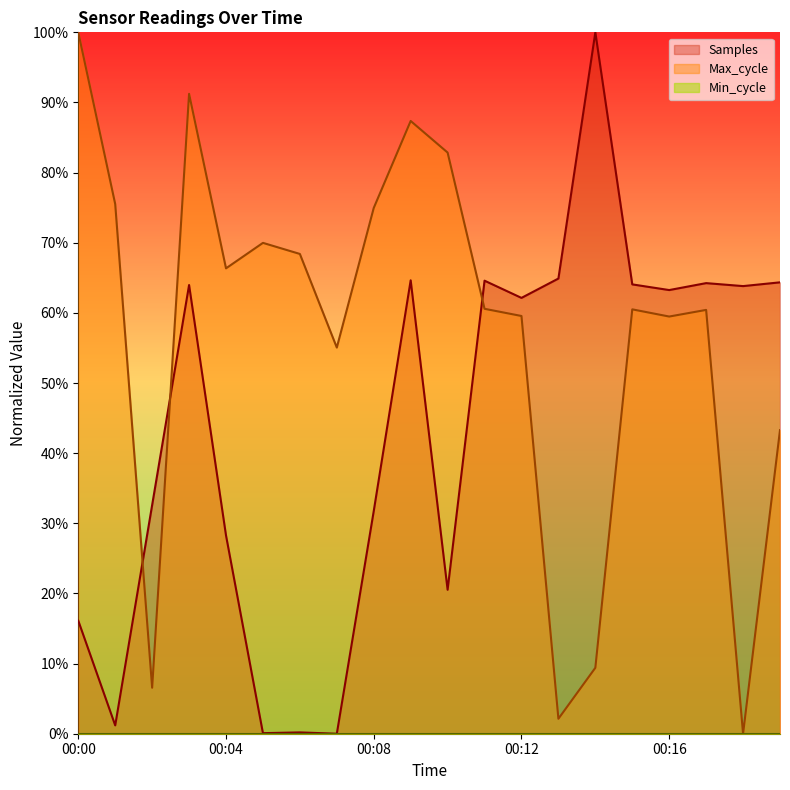

What value does the Samples series have at 00:12?

62.1